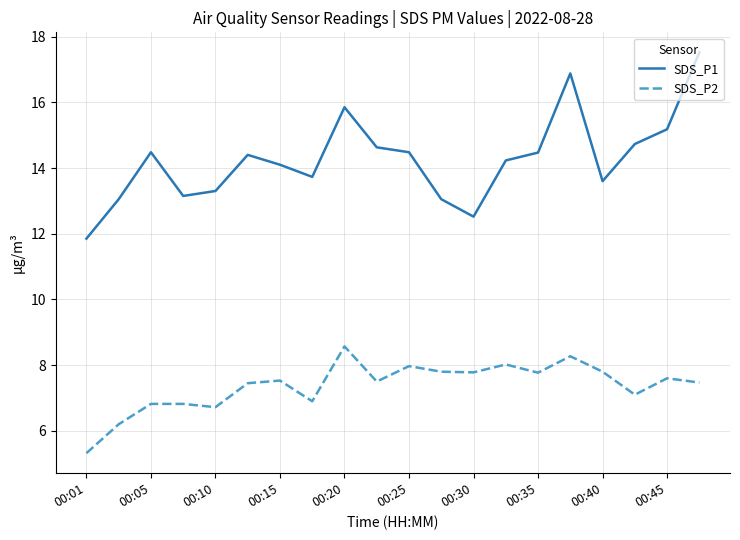

In SDS_P1, how many points are lower than both neighbors (excluding endpoints)?

4